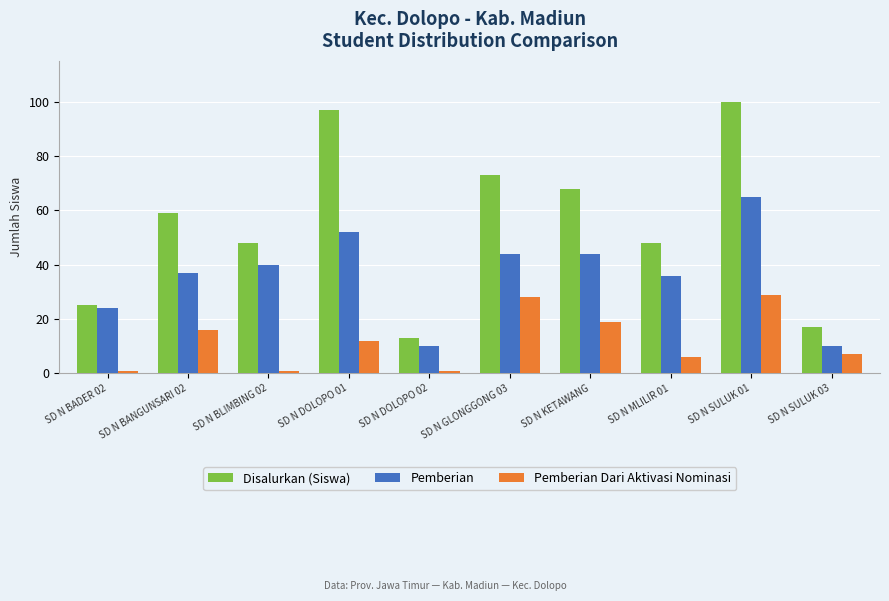

Where does the Pemberian Dari Aktivasi Nominasi series first go above 12?

SD N BANGUNSARI 02